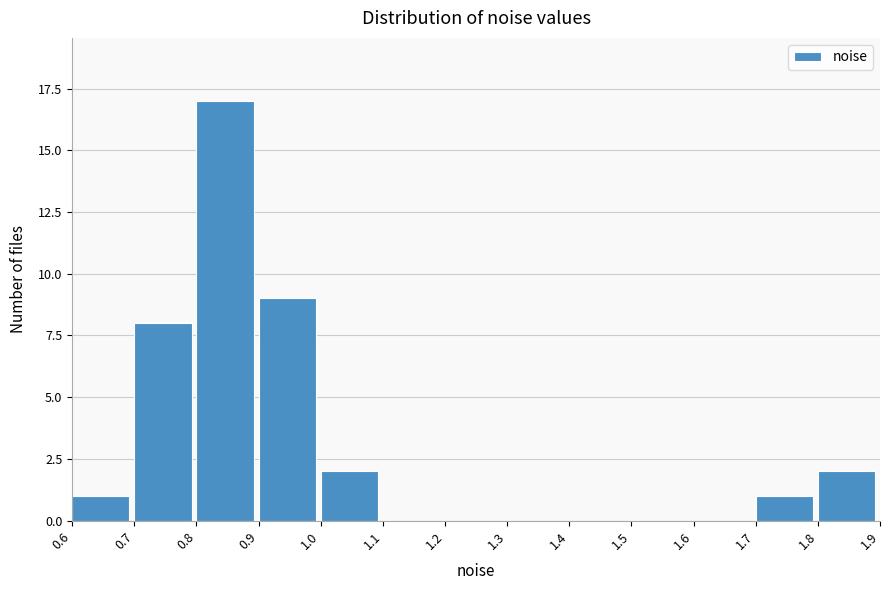

How tall is the bar that spans 0.7 to 0.8 on the x-axis? The values are not printed on the chart, so give them approximately, as read against the axis.

8